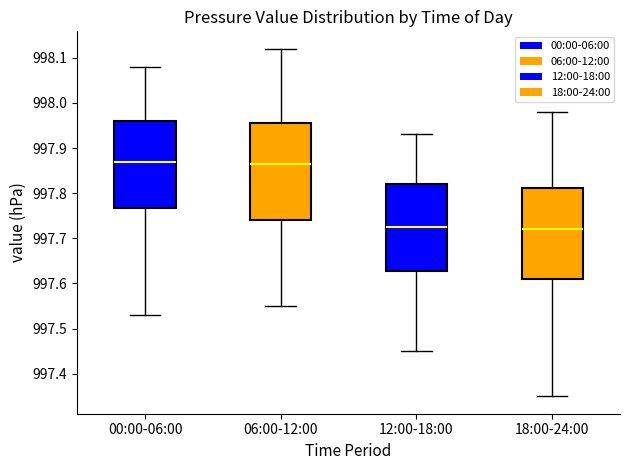

Reading left to right, read every box against the y-axis: the position of its median line, the range the box covers, and the ends of its whiskers. The values are not printed on the chart, so give them approximately, as read against the axis.

00:00-06:00: median 997.87, box 997.77 to 997.96, whiskers 997.53 to 998.08
06:00-12:00: median 997.87, box 997.74 to 997.96, whiskers 997.55 to 998.12
12:00-18:00: median 997.73, box 997.63 to 997.82, whiskers 997.45 to 997.93
18:00-24:00: median 997.72, box 997.61 to 997.81, whiskers 997.35 to 997.98